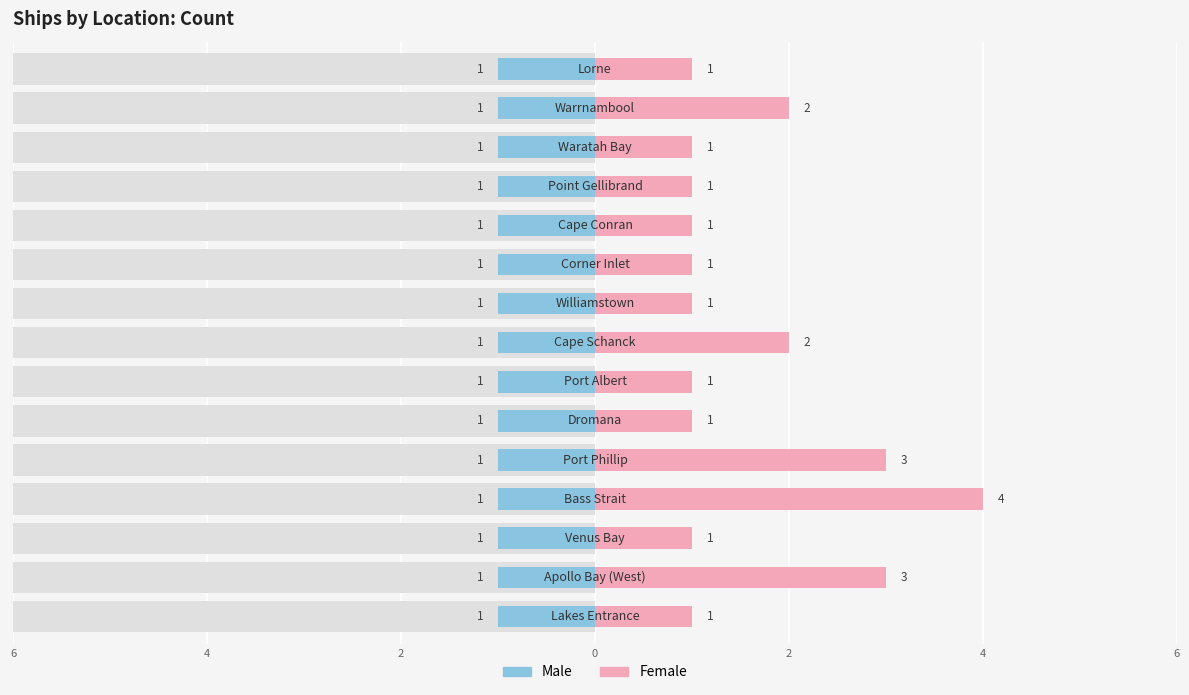

Rank the series by their maximum value, from highest to lowest.

Female, Male